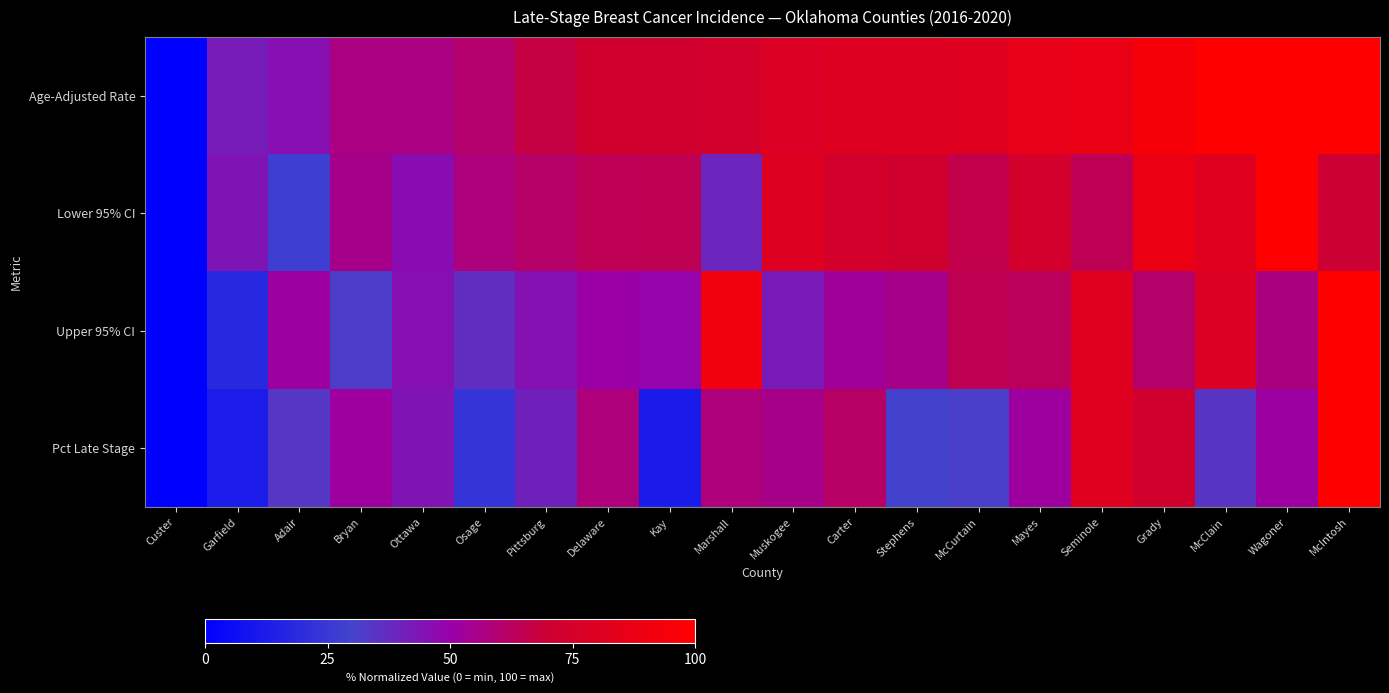

What is the difference between the highest and lowest values at McIntosh?

29.5